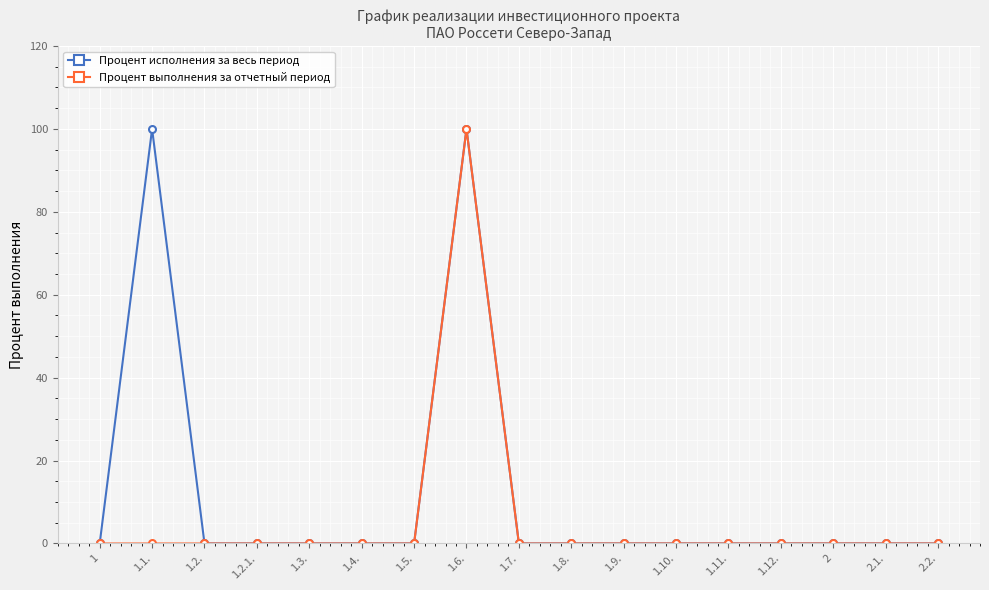

Which series has the largest total across all categories?

Процент исполнения за весь период